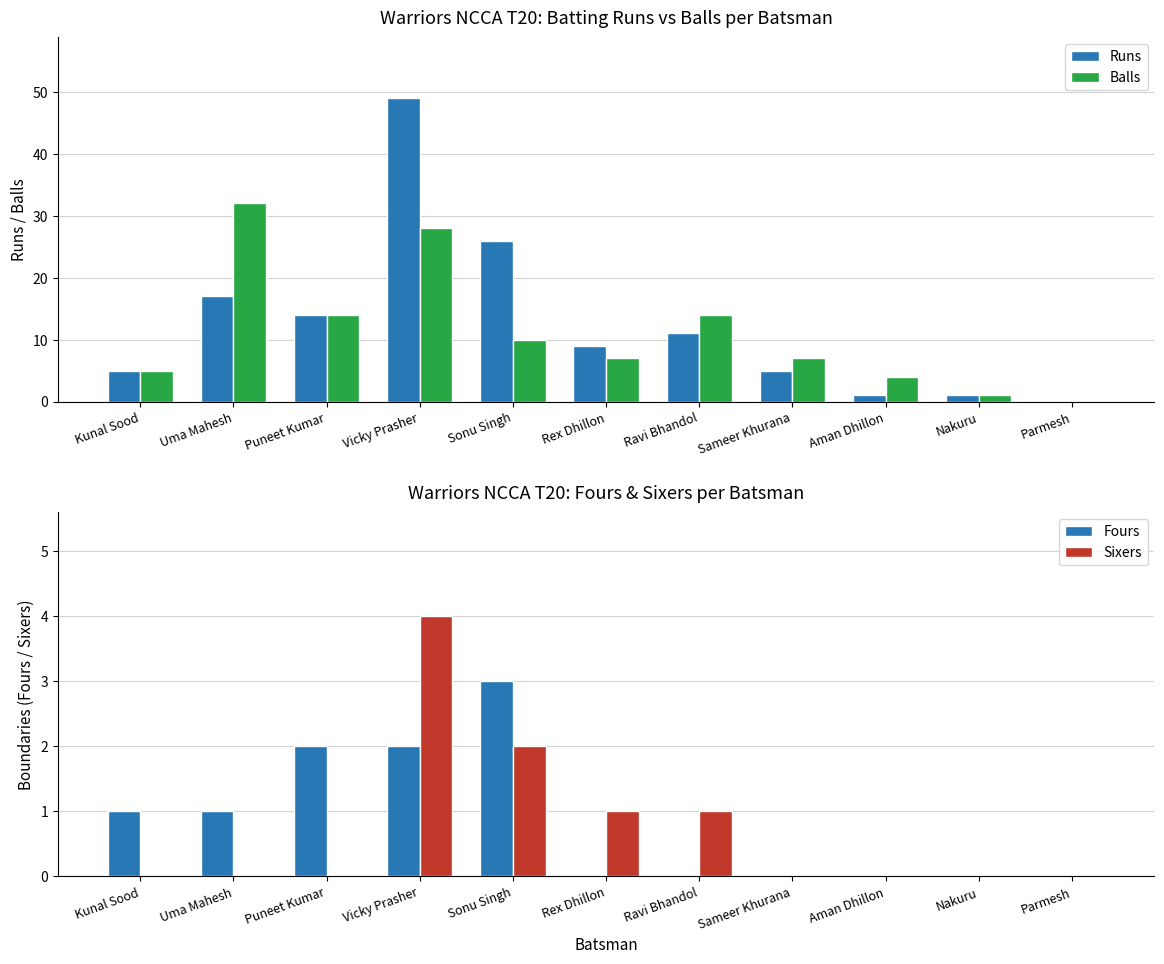

What are all the series names shown in the legend?

Runs, Balls, Fours, Sixers